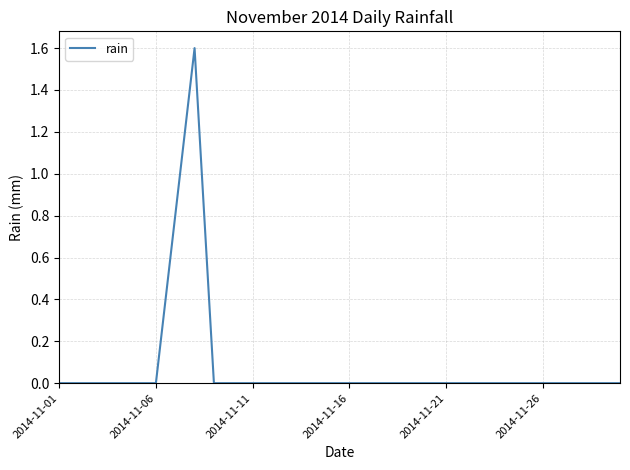

What is the difference between the maximum and minimum values?

1.6